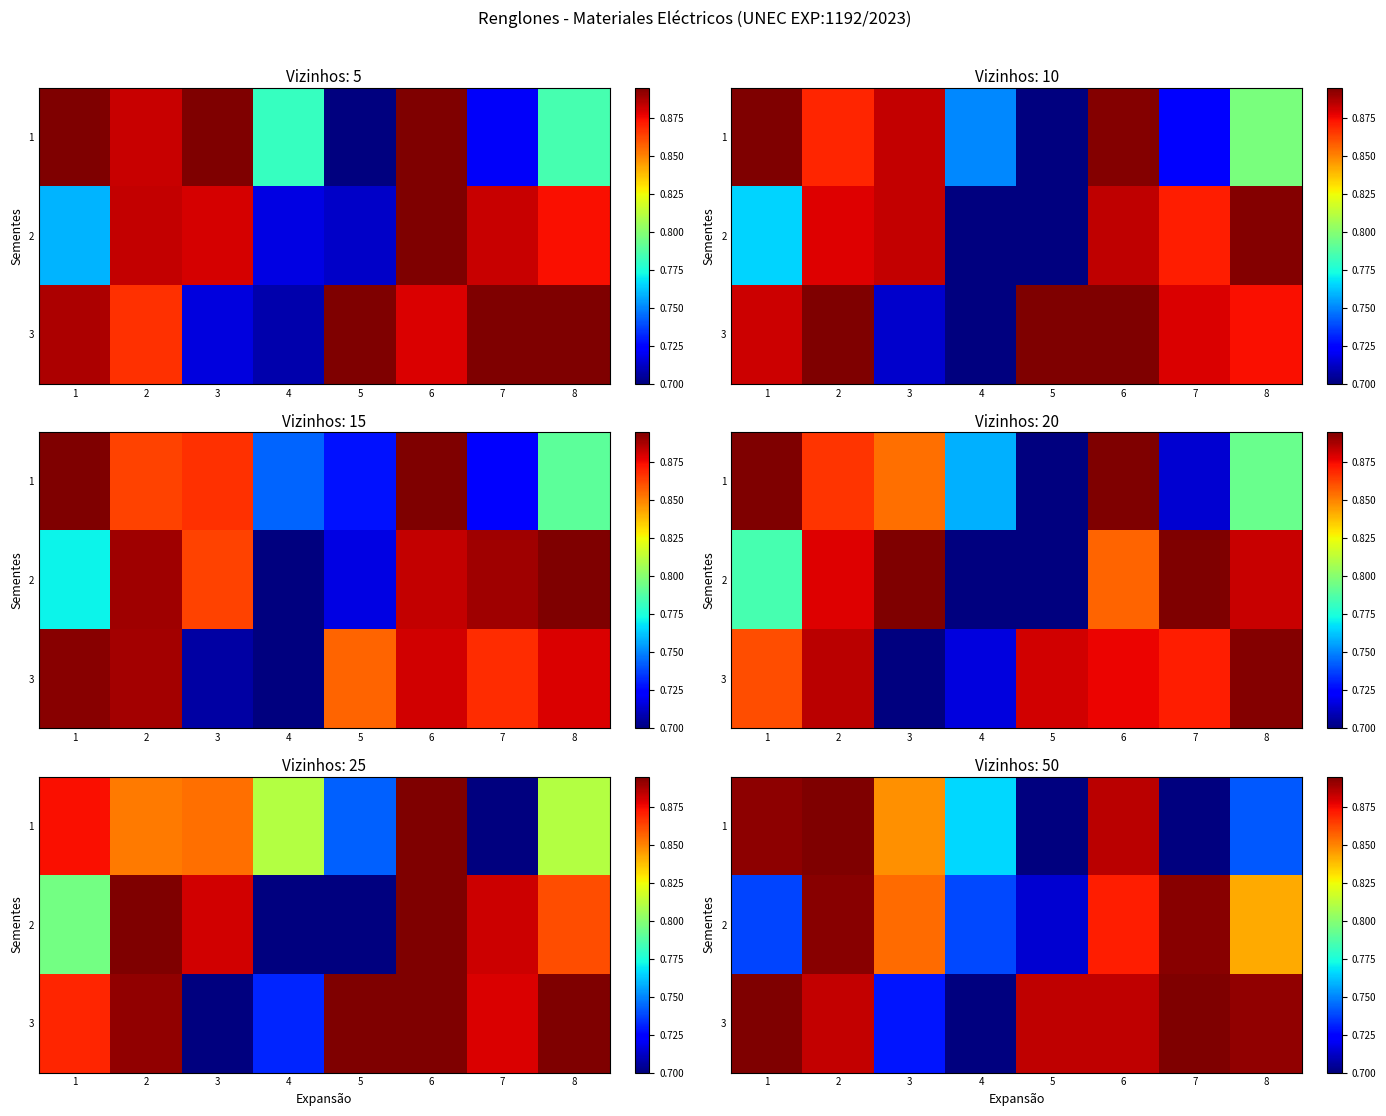

At how many categories does at least one series exceed 0?

8